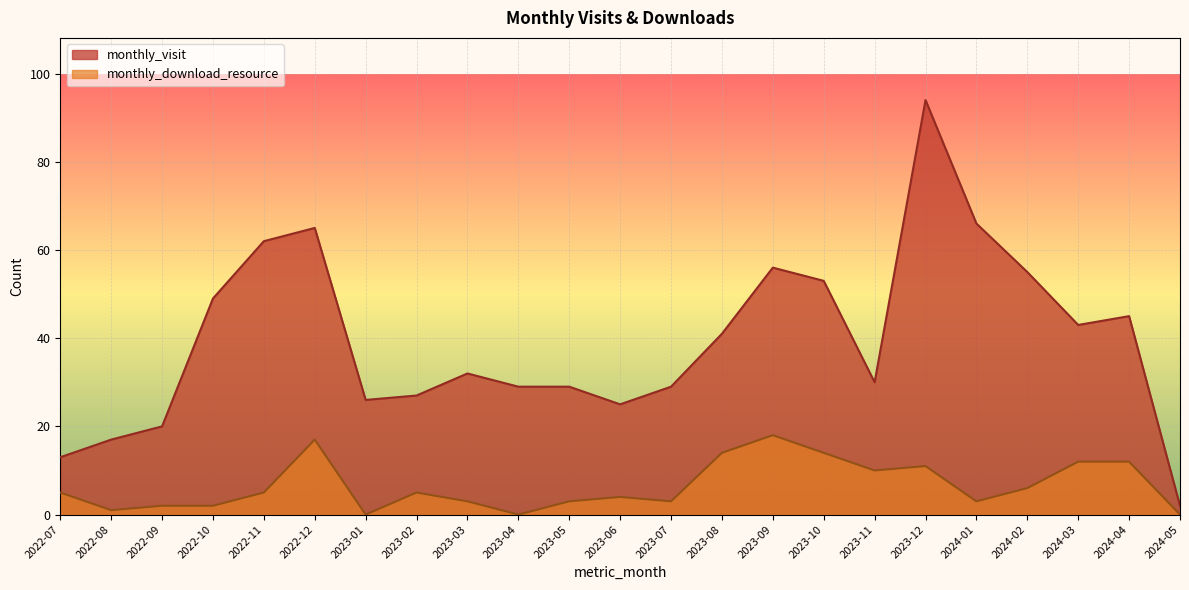

In monthly_visit, how many points are higher than both neighbors (excluding endpoints)?

5